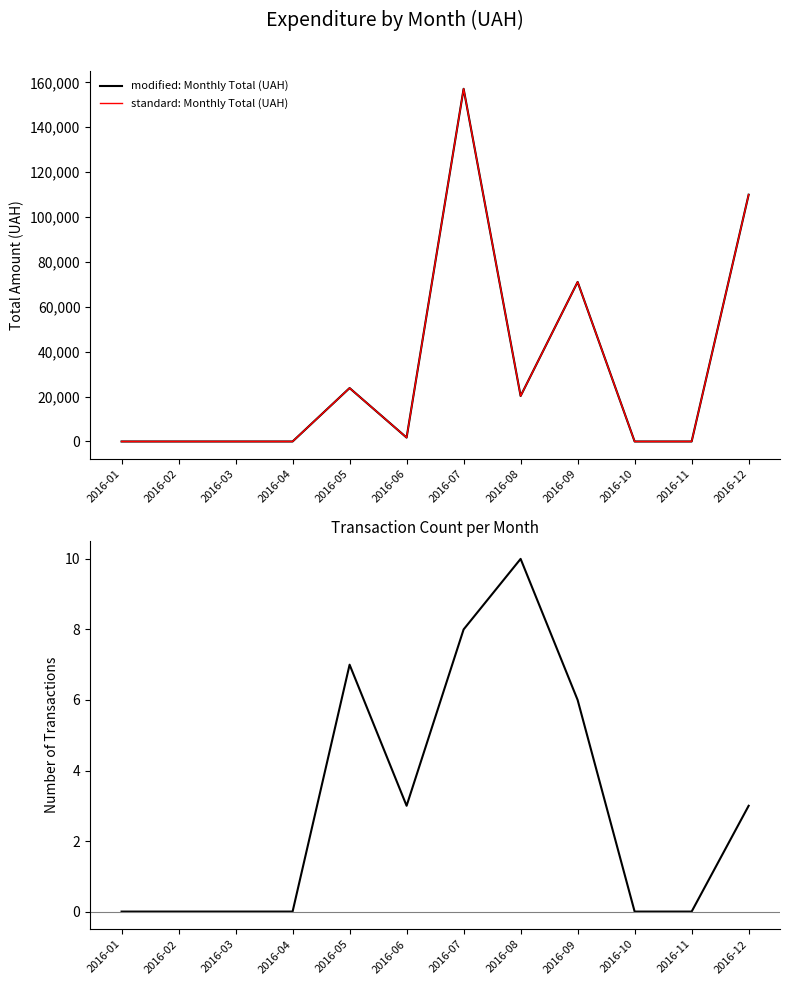

True or false: modified: Monthly Total (UAH) and Transaction Count intersect in this chart.

False